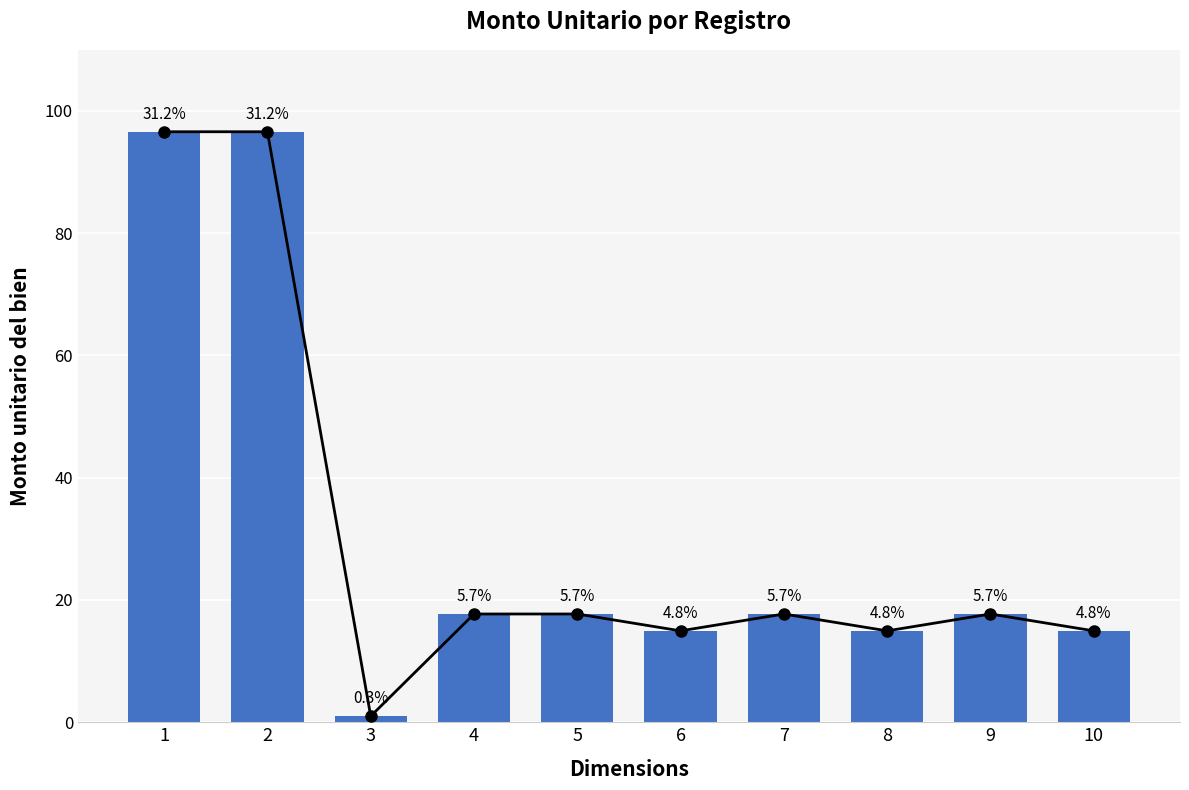

What is the ratio of the value at 10 to the value at 3?

14.9